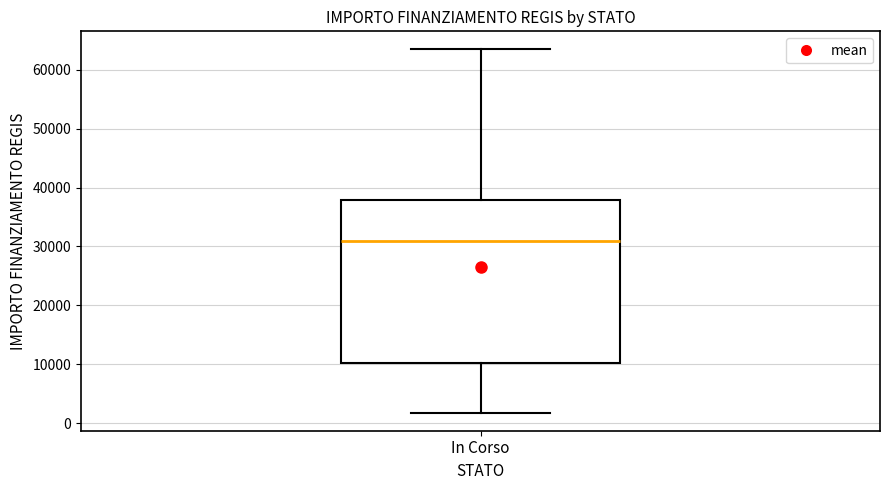

Transcribe this box plot: give where the median line is, the range the box spans, and where the two whiskers end, as read against the y-axis. The values are not printed on the chart, so give them approximately, as read against the axis.

median 31000, box 10000 to 38000, whiskers 2000 to 63000